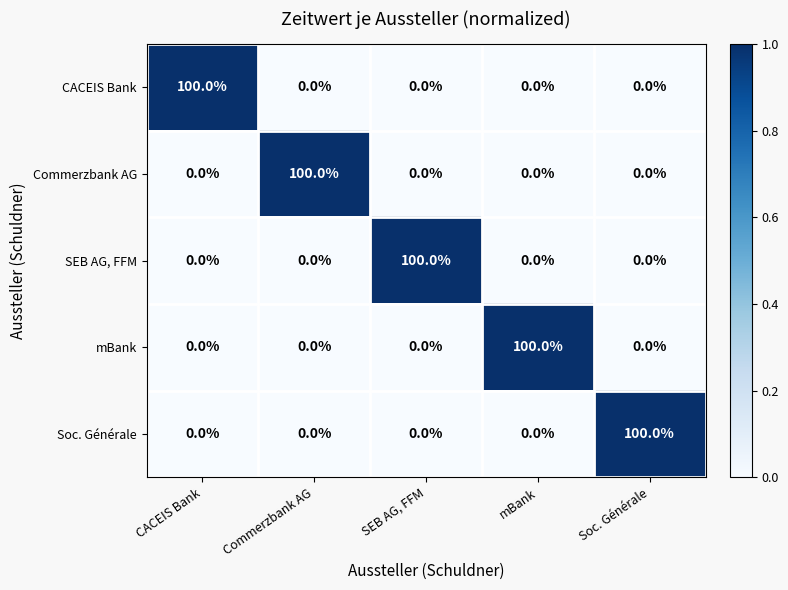

The value of Soc. Générale at Commerzbank AG is 0. True or false?

True